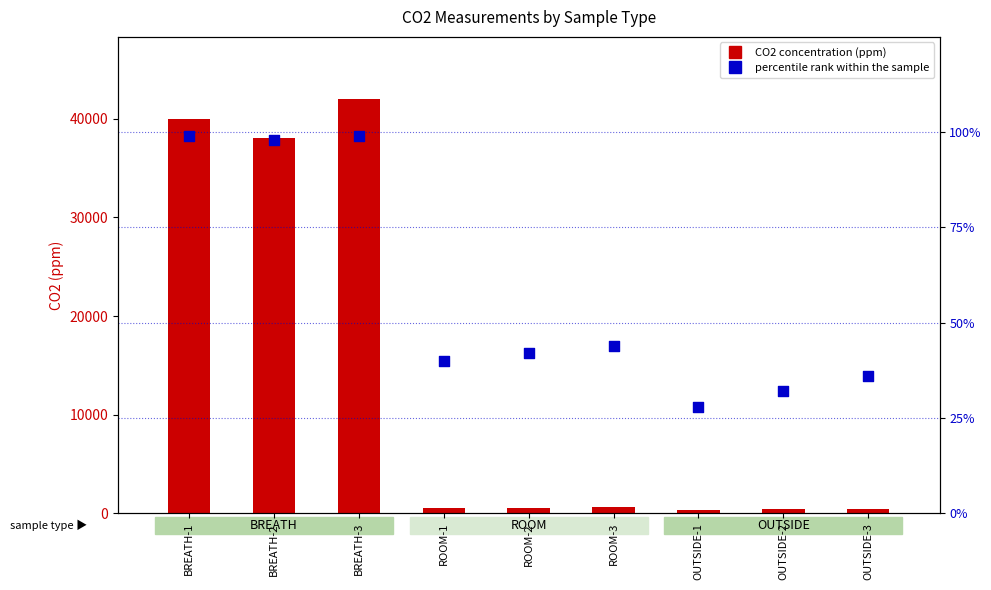

What are all the series names shown in the legend?

CO2 concentration (ppm), percentile rank within the sample